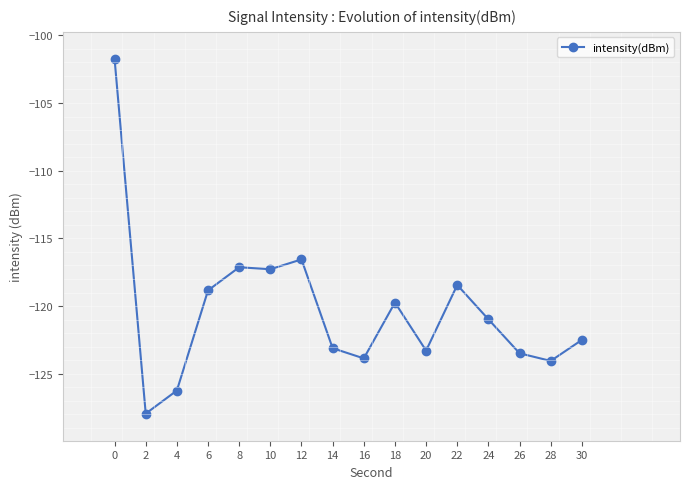

Is it true that the value at 30 is -31.2?

False